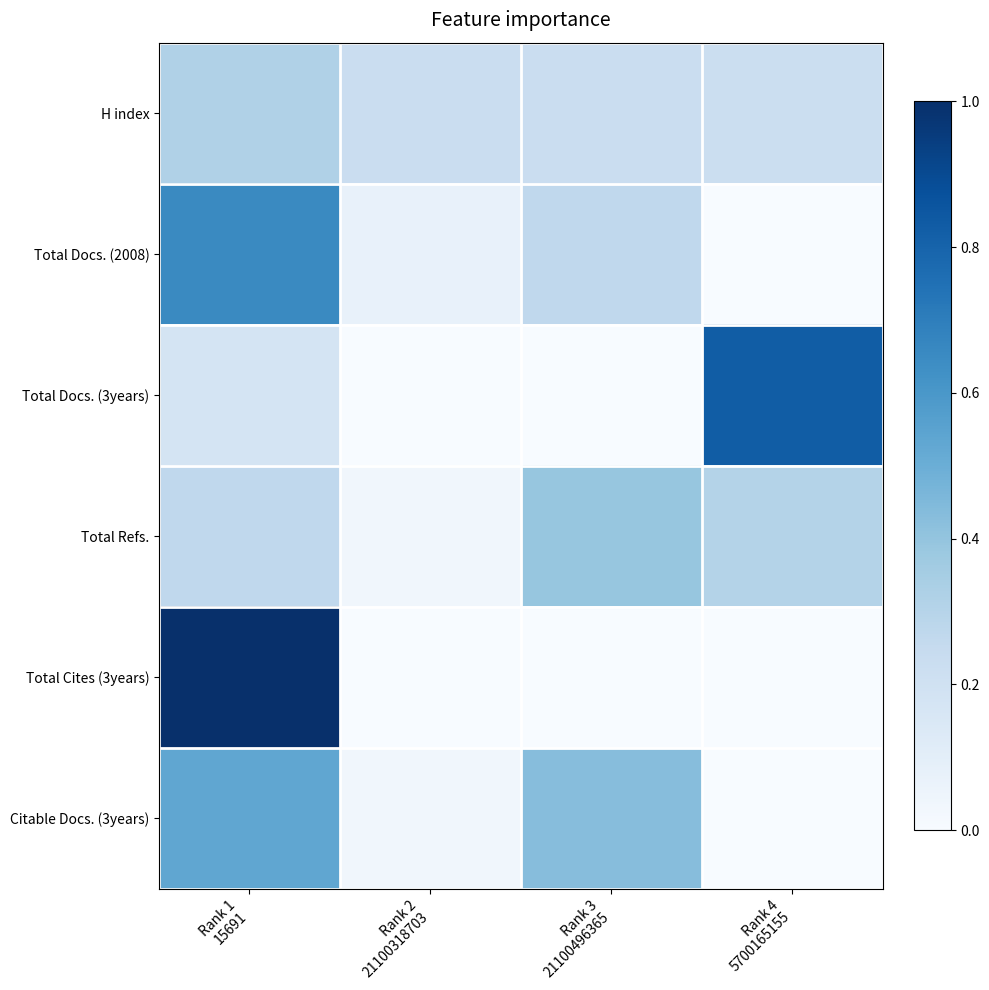

List the series in order of their peak value, highest first.

Total Cites (3years), Total Docs. (3years), Total Docs. (2008), Citable Docs. (3years), Total Refs., H index